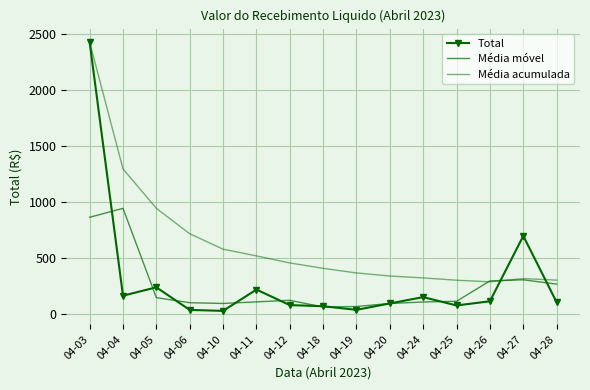

List the series in order of their peak value, lowest first.

Média móvel, Total, Média acumulada